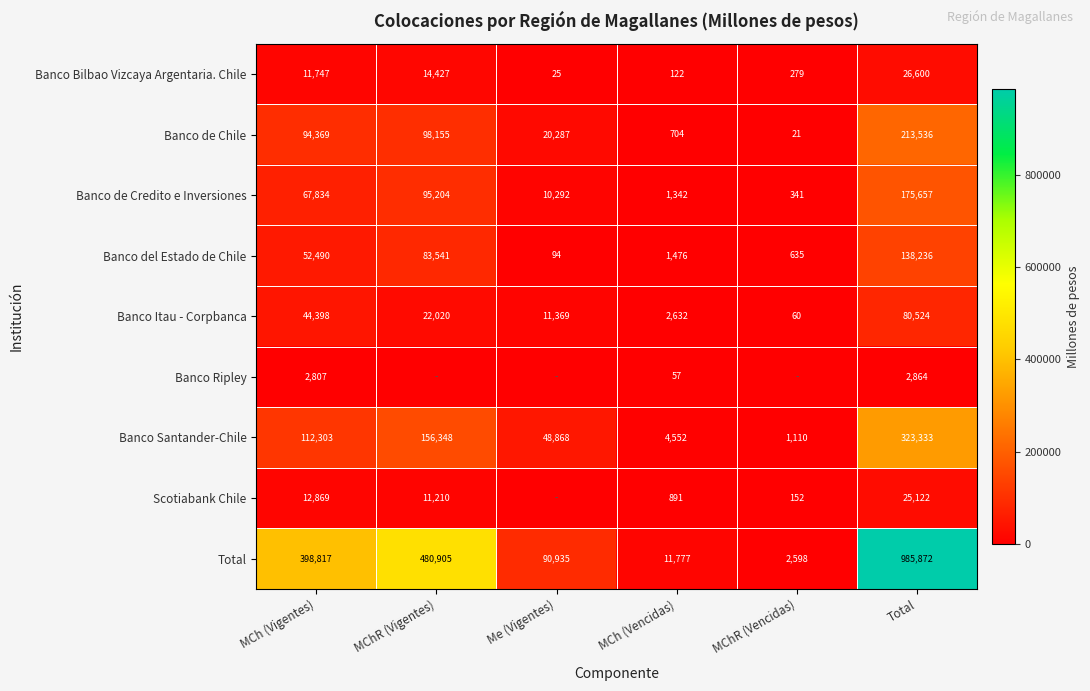

What is the spread (max minus min) of values at MChR (Vigentes)?

480904.5